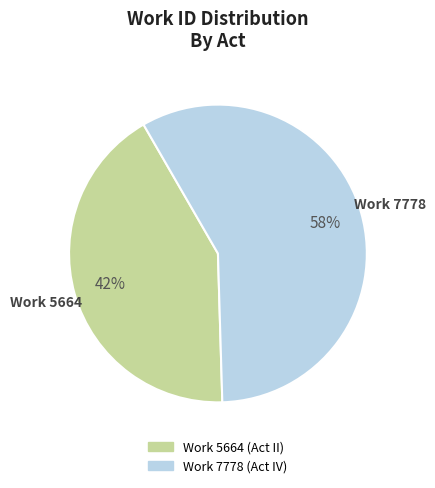

Combined, do Work 5664 (Act II) and Work 7778 (Act IV) account for over 50%?

Yes